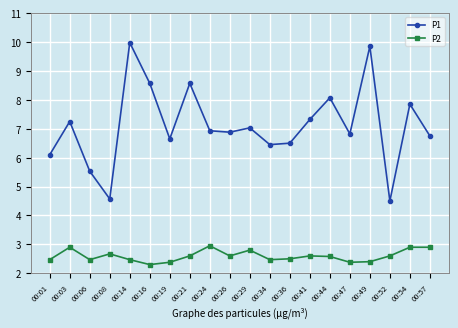

Is it true that P2 equals 2.5 at 00:34?

True